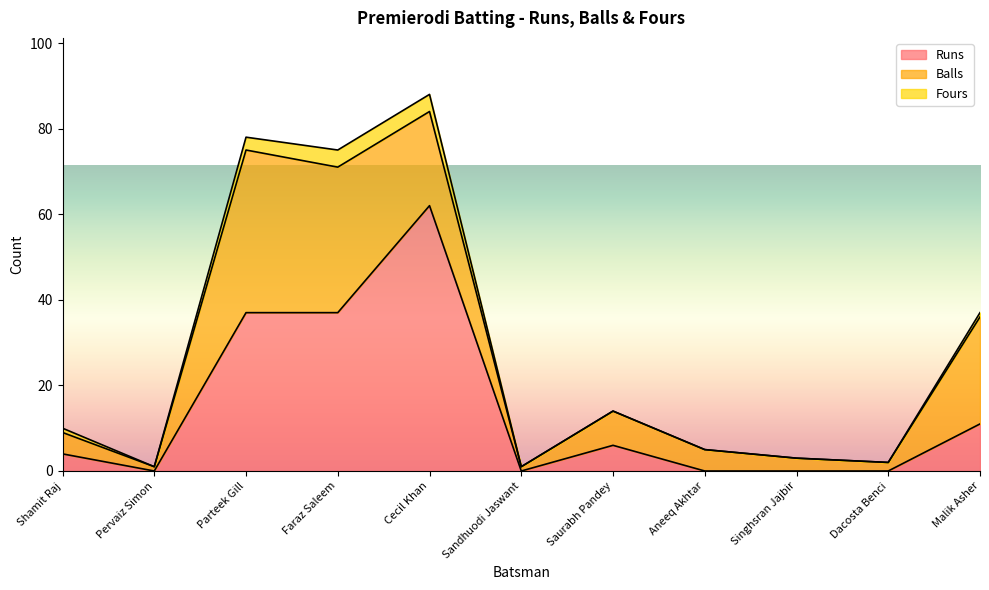

What is the sum of all Balls values?

144